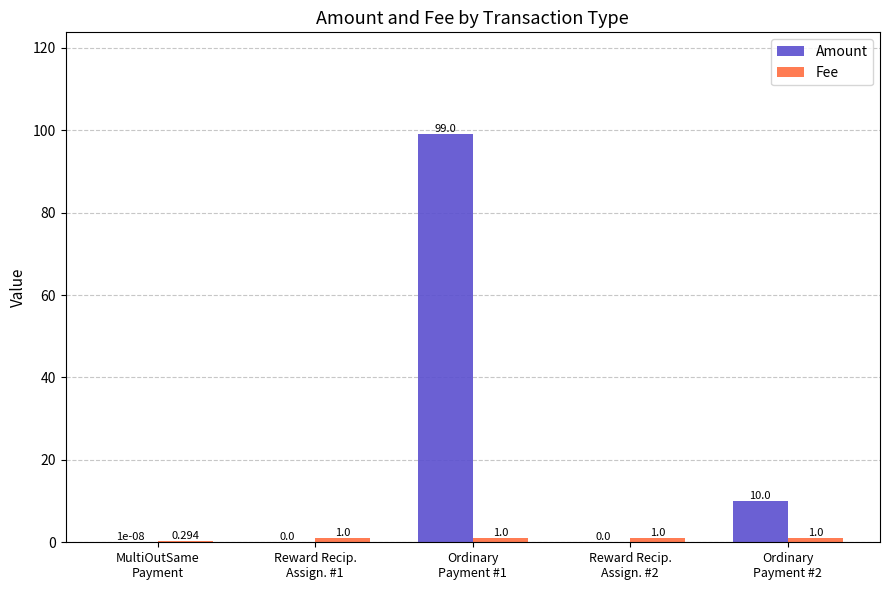

At which category does the chart reach its peak across all series?

Ordinary
Payment #1